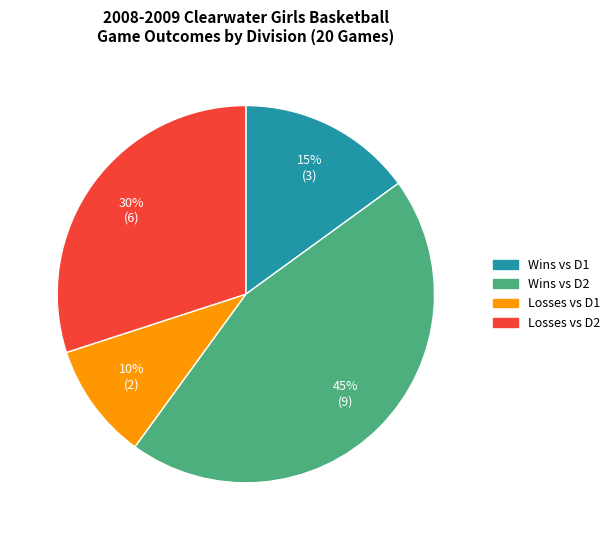

Does any single category account for the majority?

No